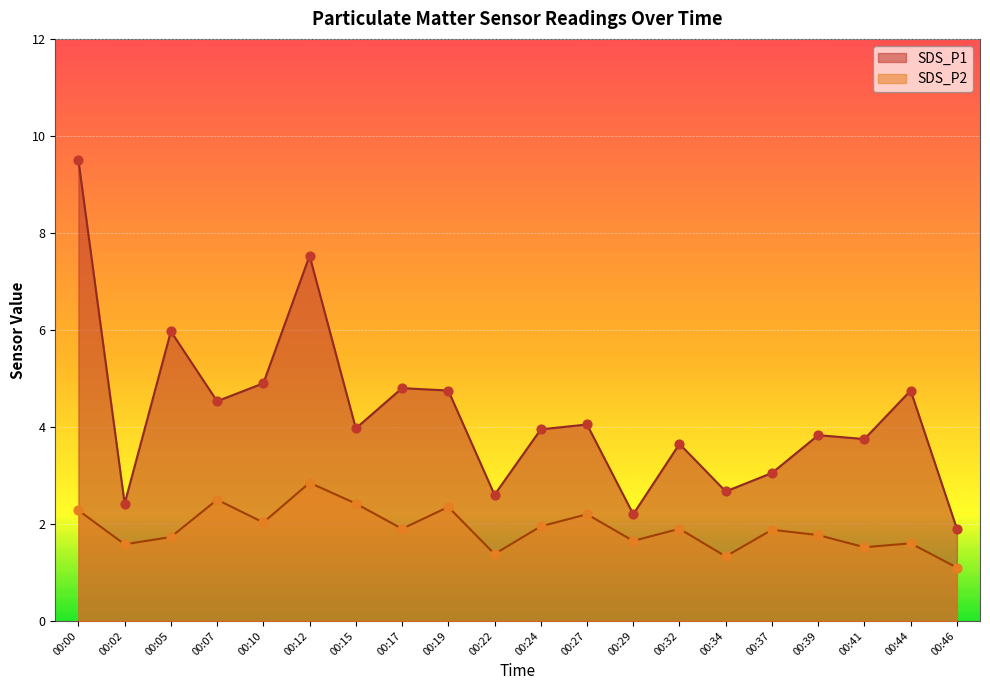

At how many categories does at least one series exceed 8?

1